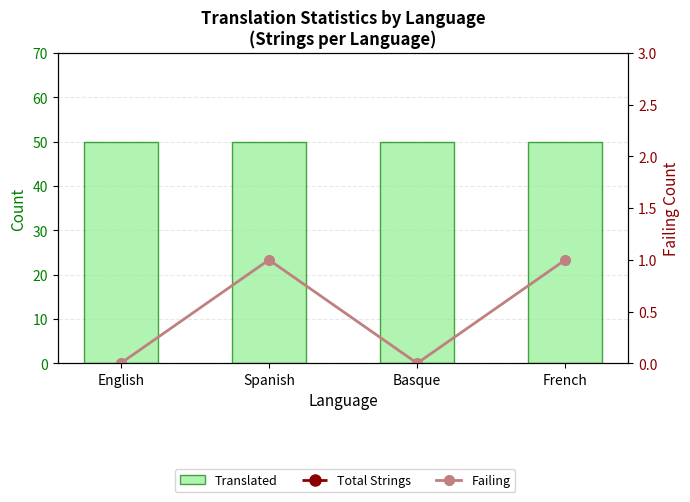

What is the average value of the Translated series?

50